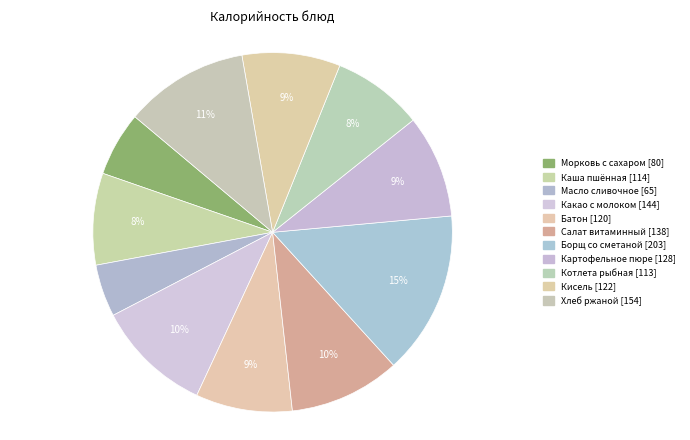

How many slices are in this pie chart?

11